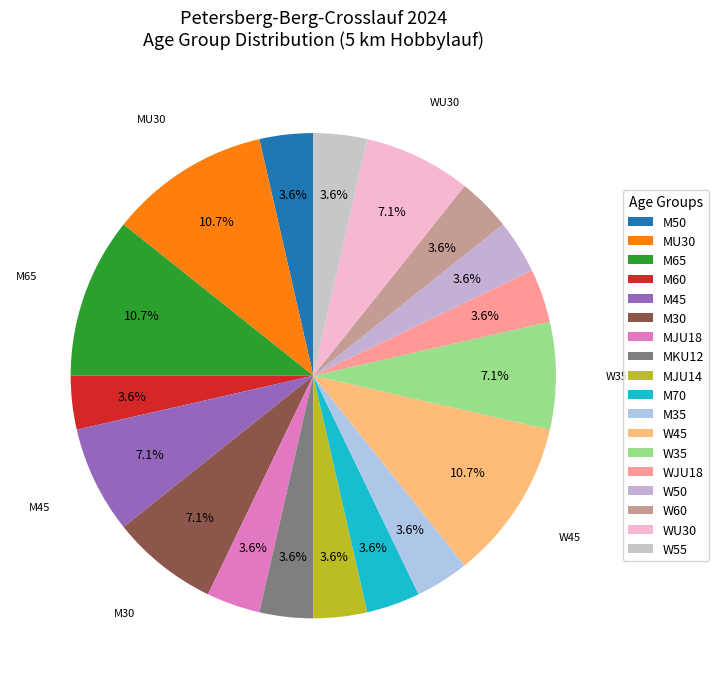

Is the sum of M35 and M60 greater than half?

No